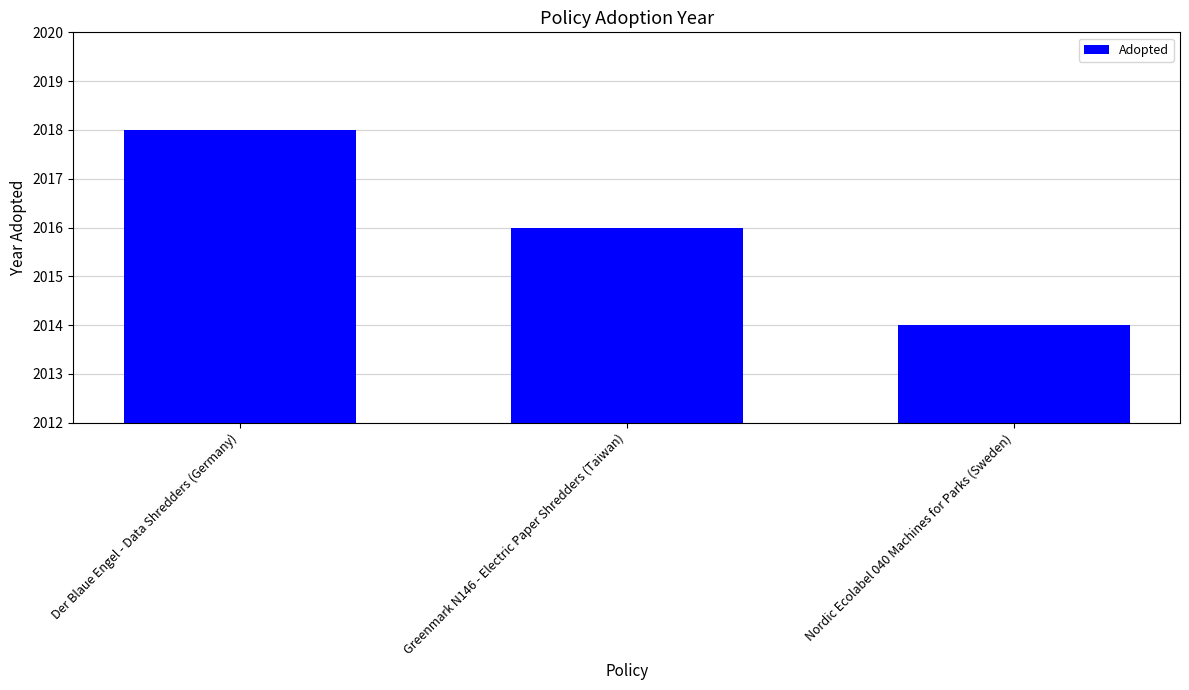

How many data points does each series have?

3